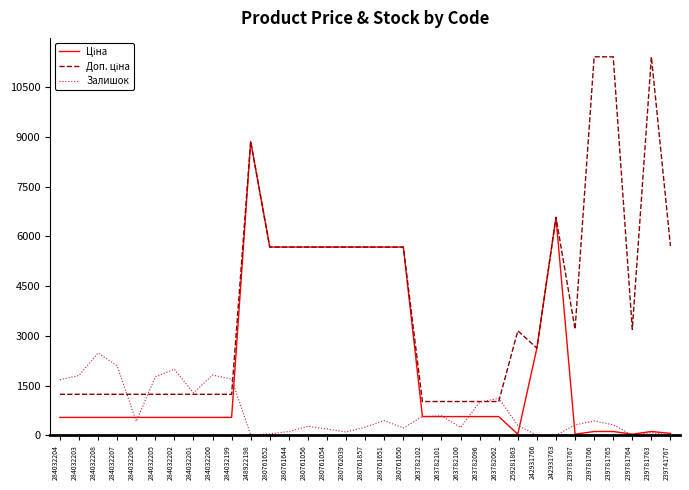

What is the greatest value displayed?

11410.0